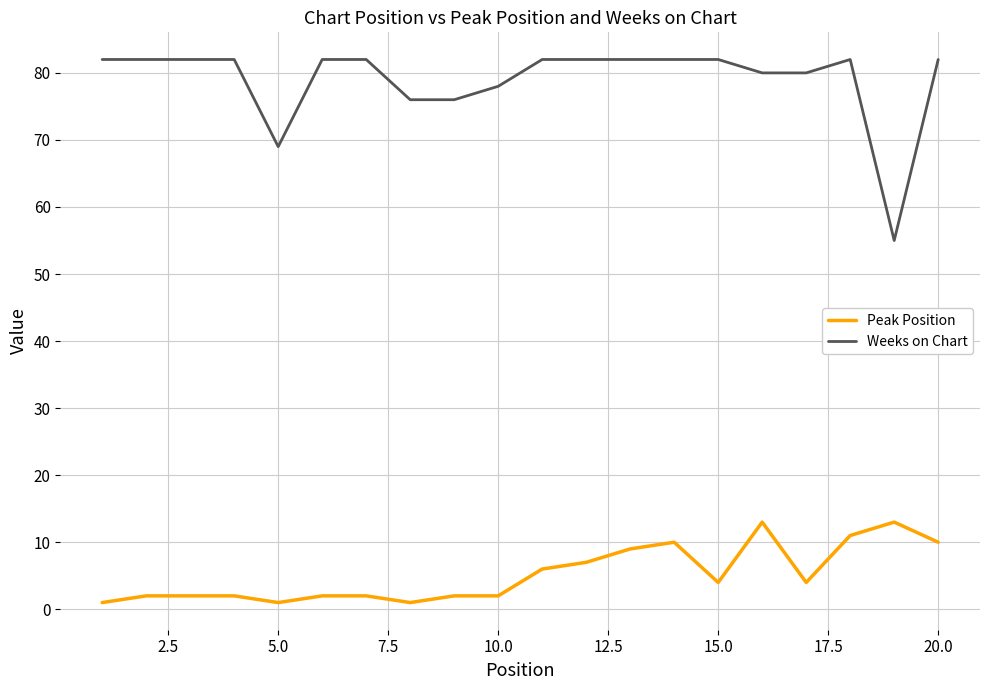

True or false: Weeks on Chart and Peak Position cross at least once.

False